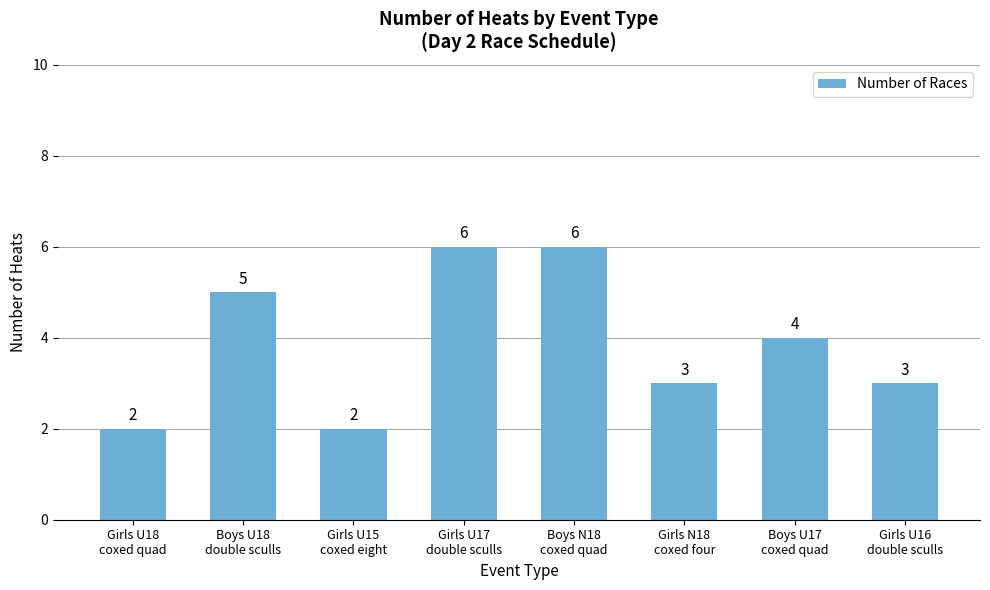

Count the number of categories in the chart.

8